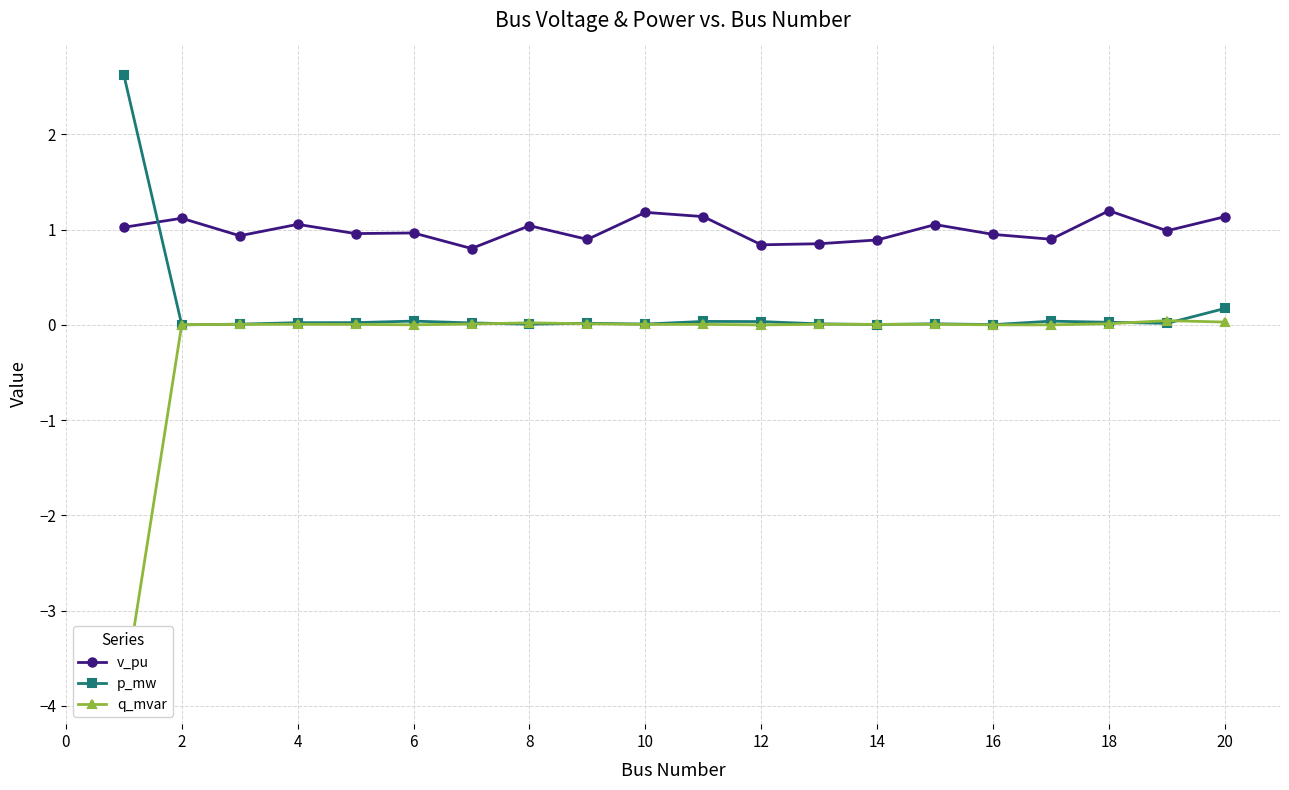

How many data points does each series have?

20